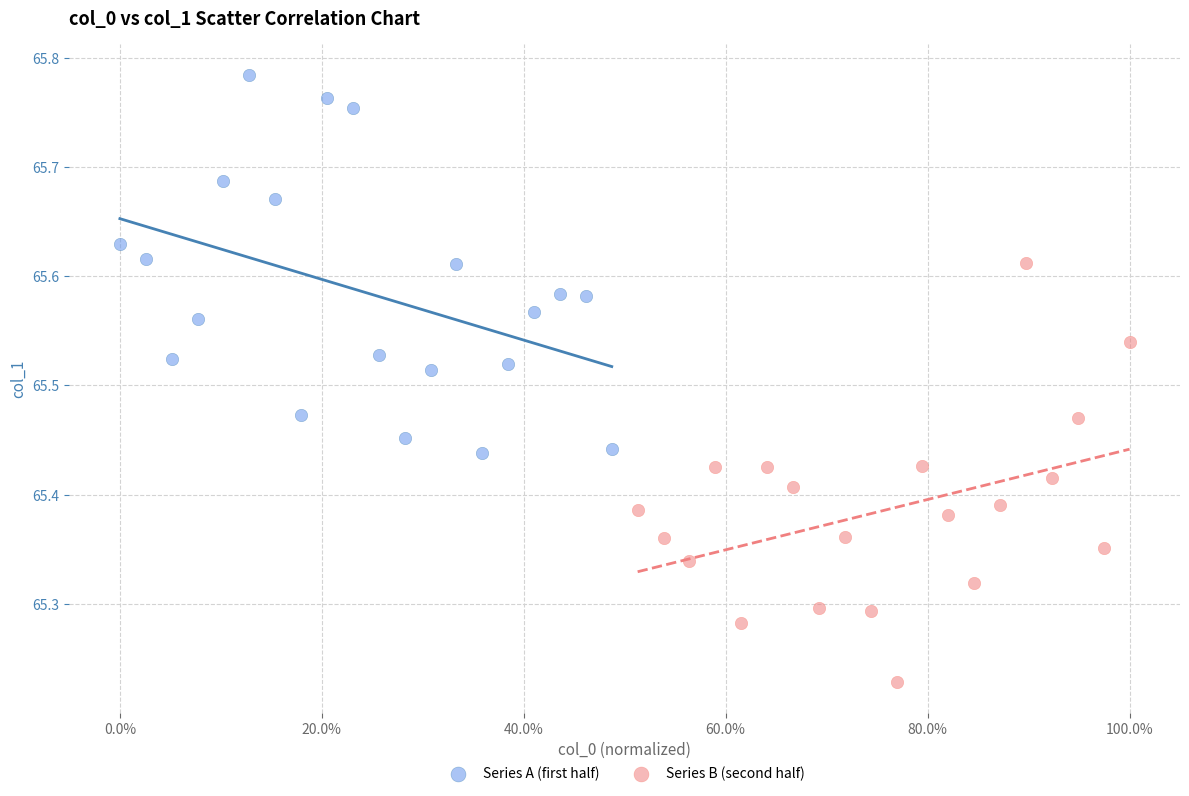

Which series reaches the minimum Y coordinate?

Series B (second half)